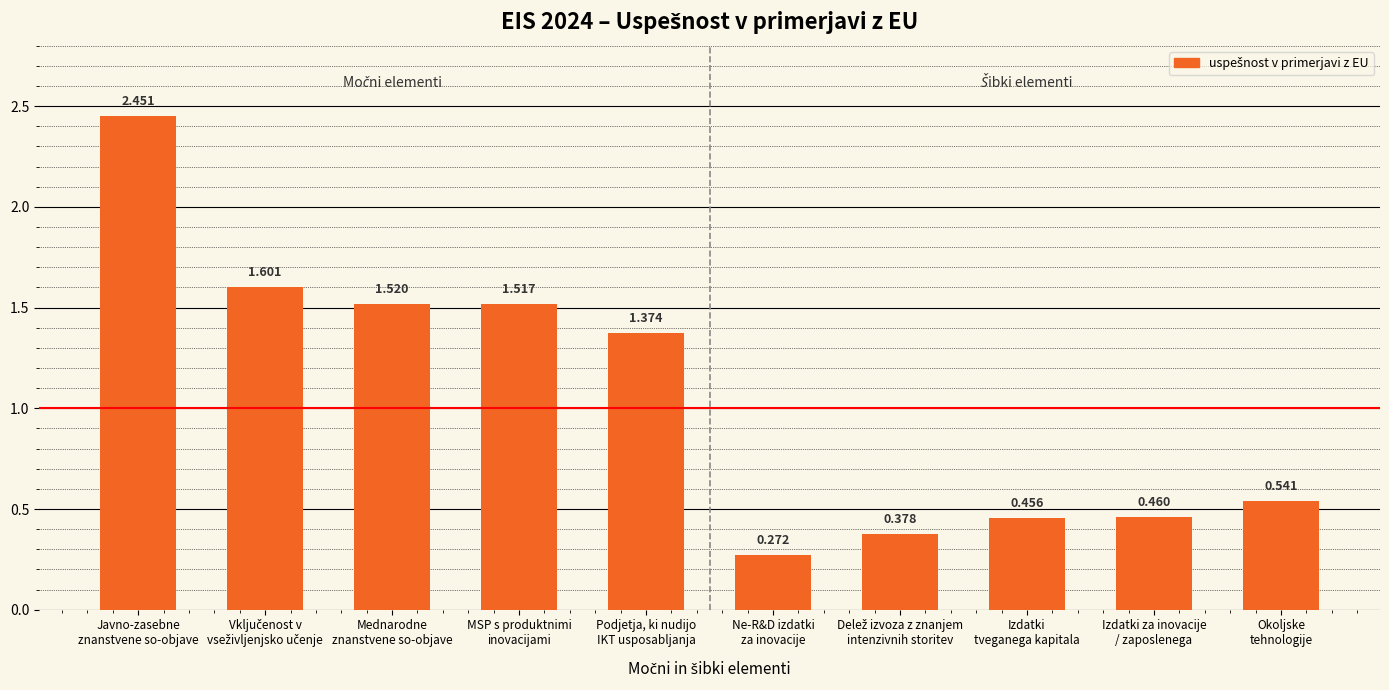

How many values are below 1?

5